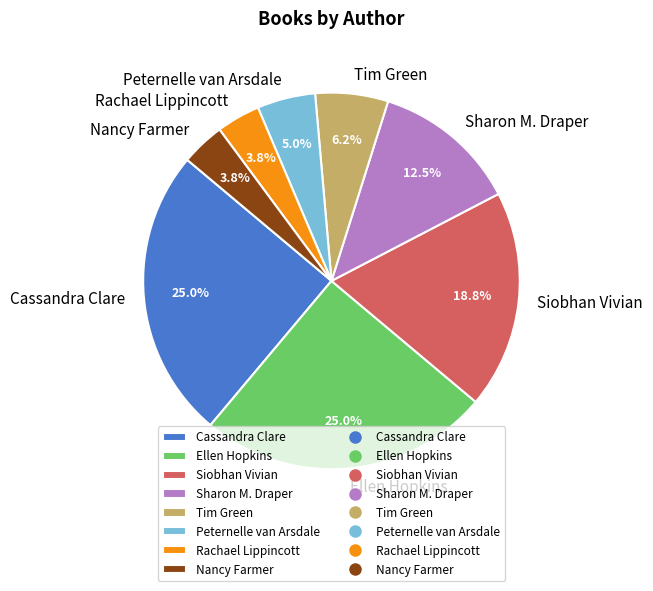

Which has a higher value, Peternelle van Arsdale or Siobhan Vivian?

Siobhan Vivian